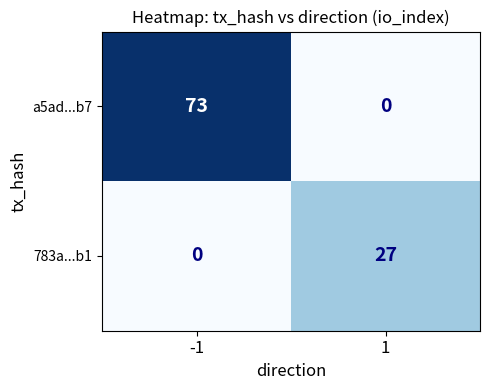

Is it true that a5ad...b7 equals 102 at -1?

False